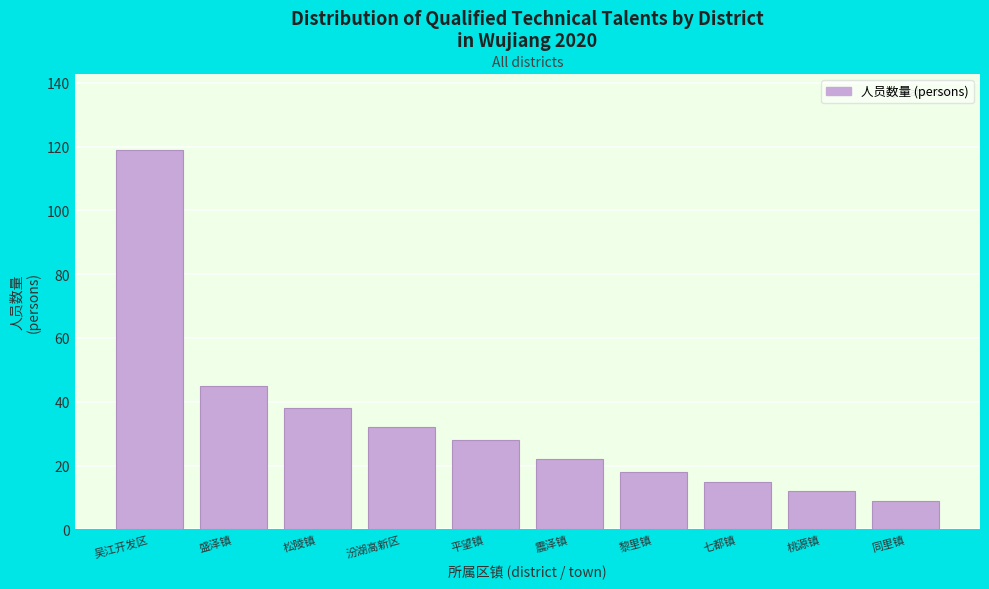

Reading left to right, what are all the values shown in this chart?

吴江开发区=119	盛泽镇=45	松陵镇=38	汾湖高新区=32	平望镇=28	震泽镇=22	黎里镇=18	七都镇=15	桃源镇=12	同里镇=9